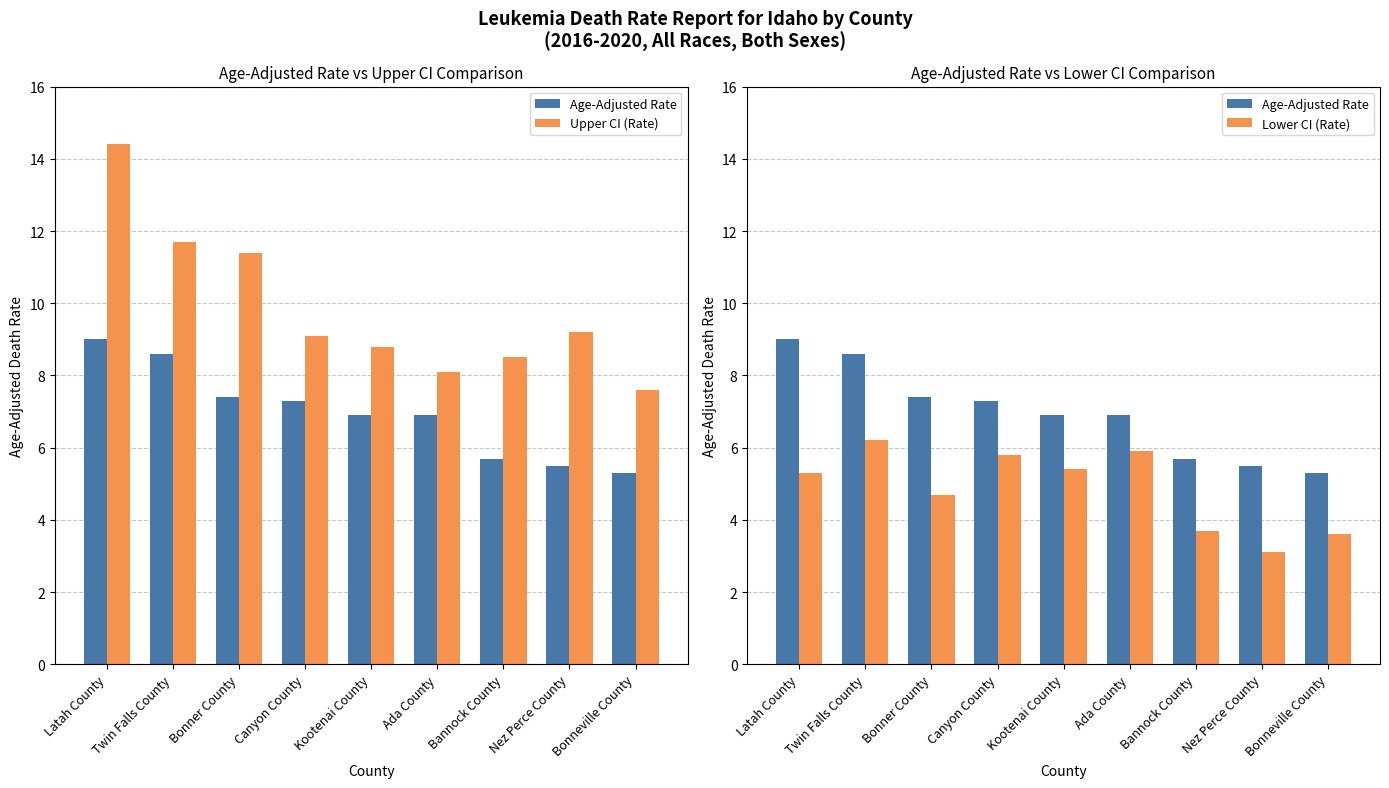

What is the label of the 1st bar from the right?

Bonneville County